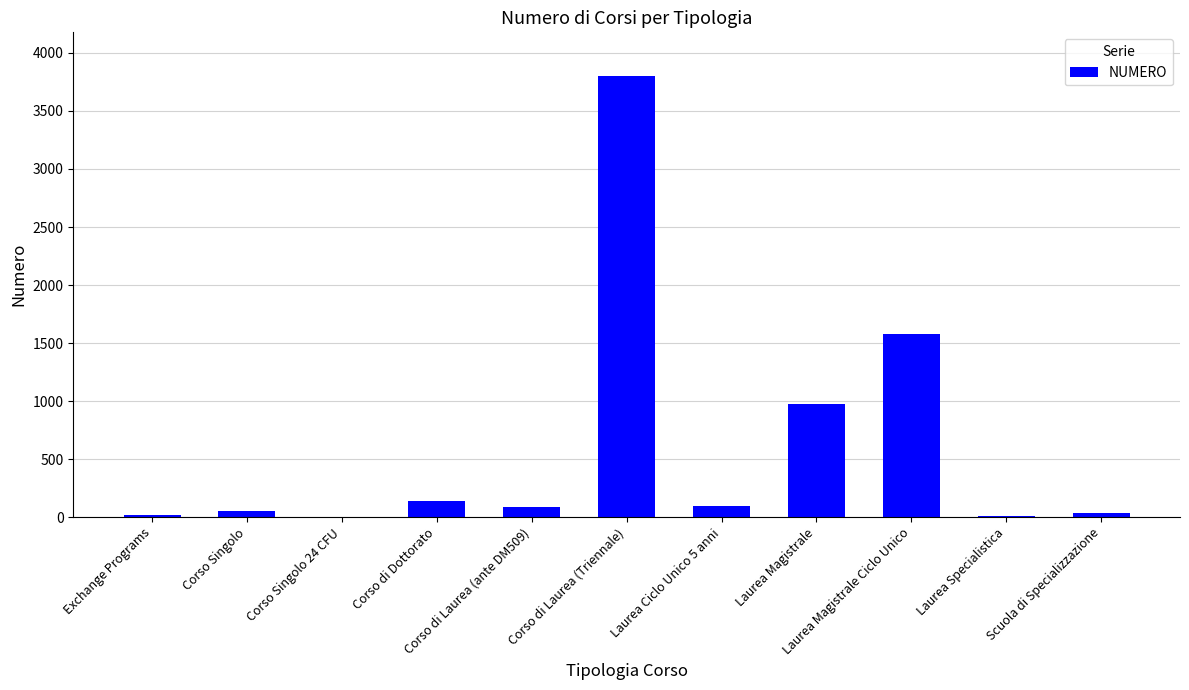

What is the maximum value shown in the chart?

3798